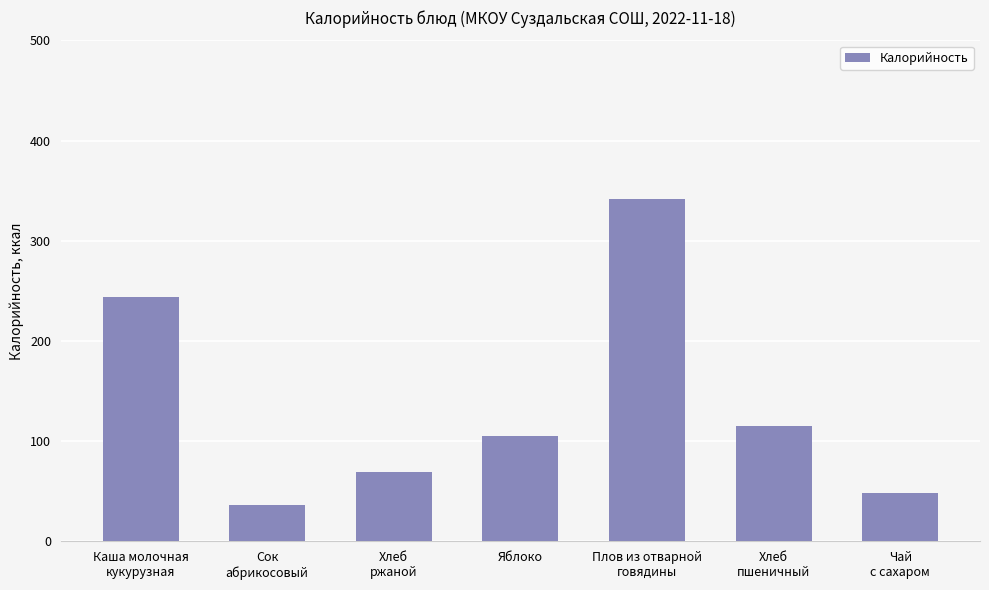

Rank the categories by value from highest to lowest.

Плов из отварной
говядины, Каша молочная
кукурузная, Хлеб
пшеничный, Яблоко, Хлеб
ржаной, Чай
с сахаром, Сок
абрикосовый